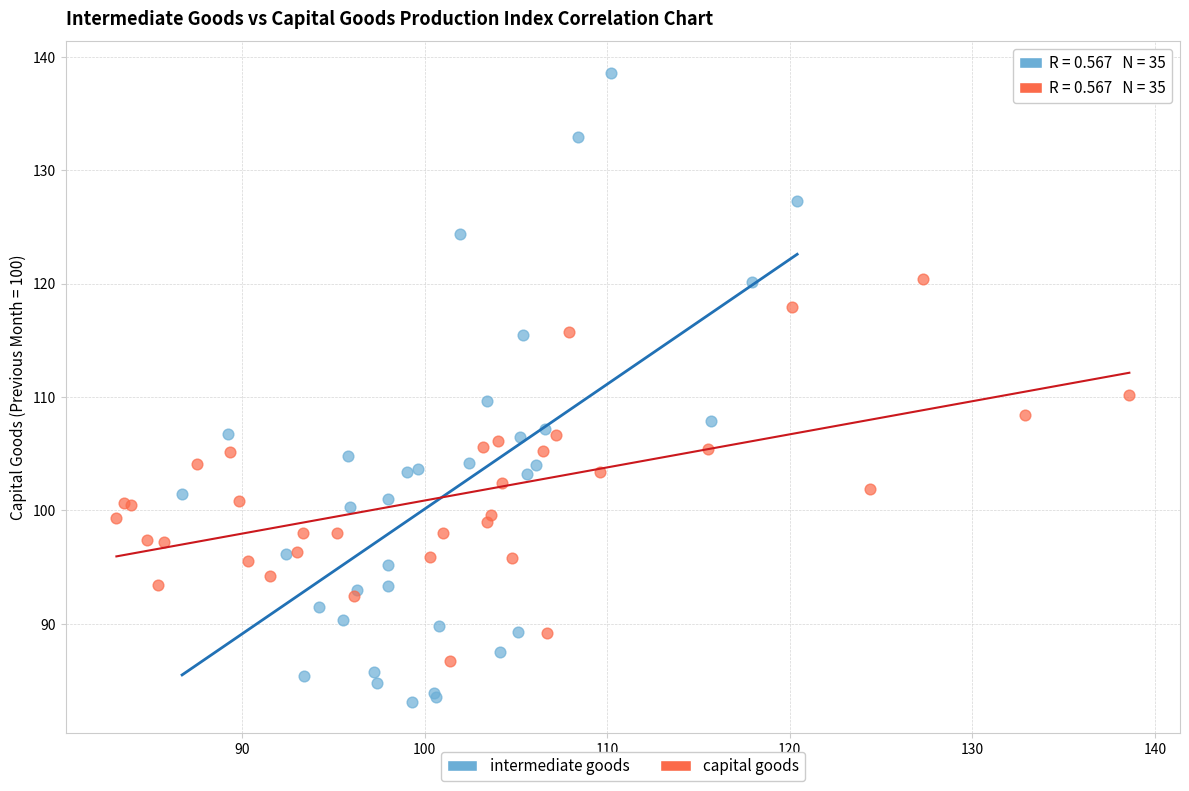

Which series contains the lowest Y value?

intermediate goods